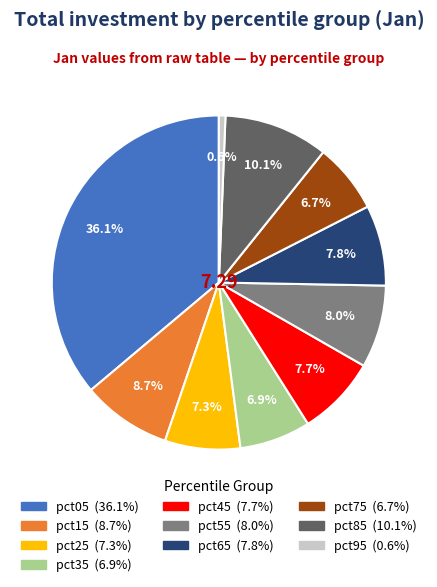

To the nearest percent, what percentage of the pie is pct85?

10%